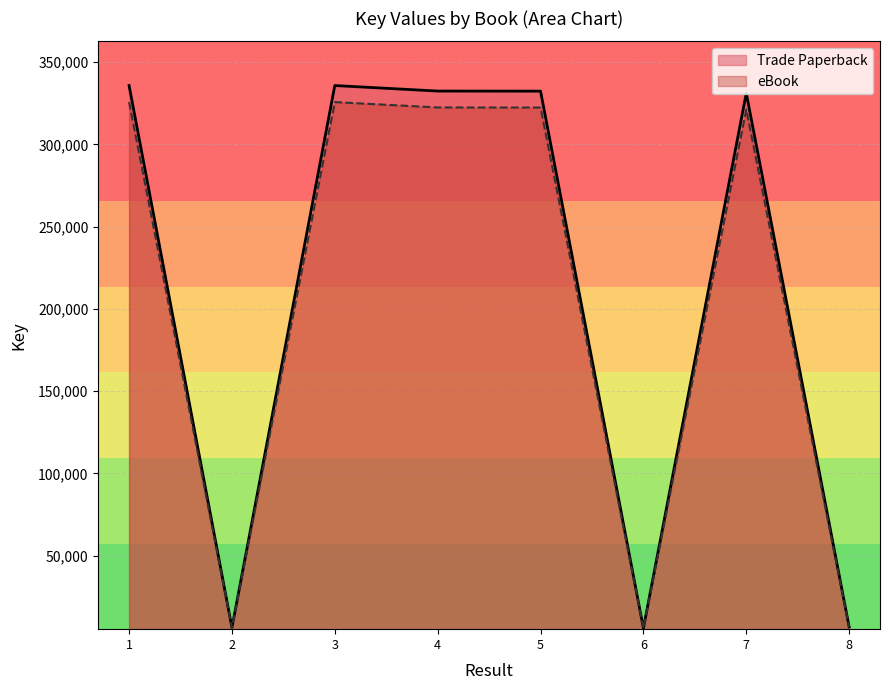

What is the total value across all series at 8?

12964.6